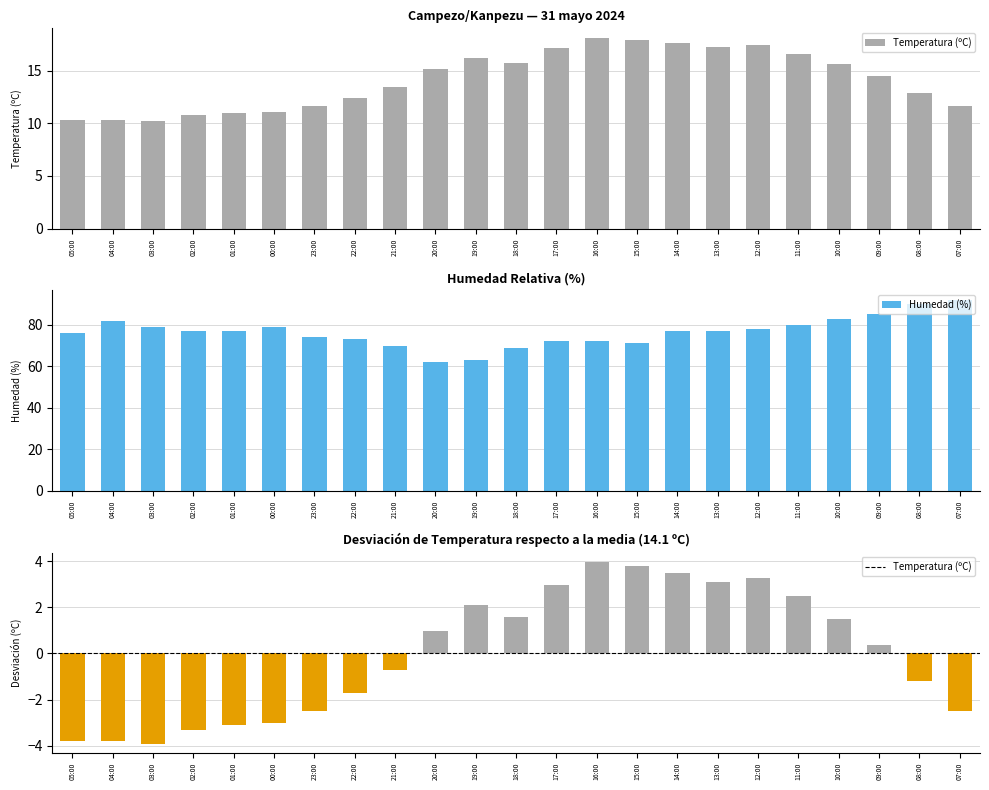

Are the bars grouped side by side (vs. stacked)?

Yes